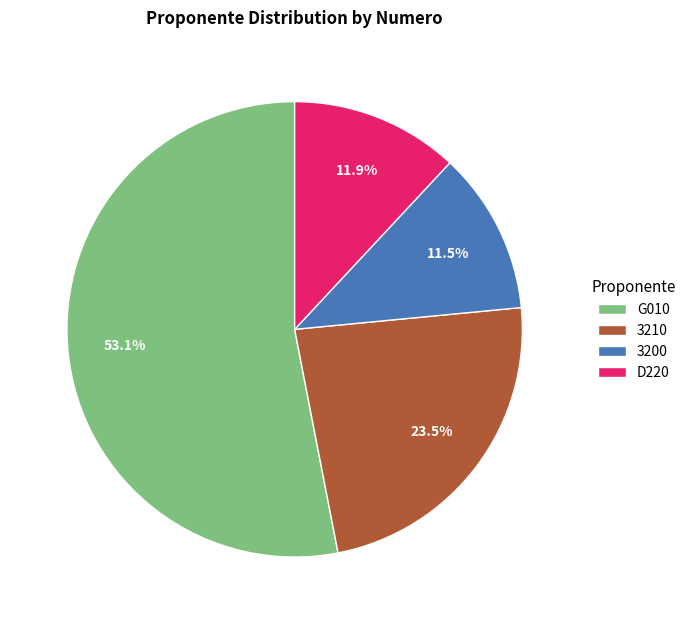

Does any single category account for the majority?

Yes